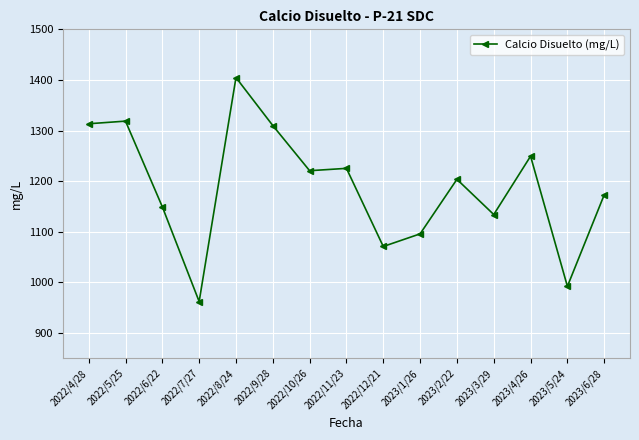

True or false: there are more than 2 points higher than both neighbors.

True